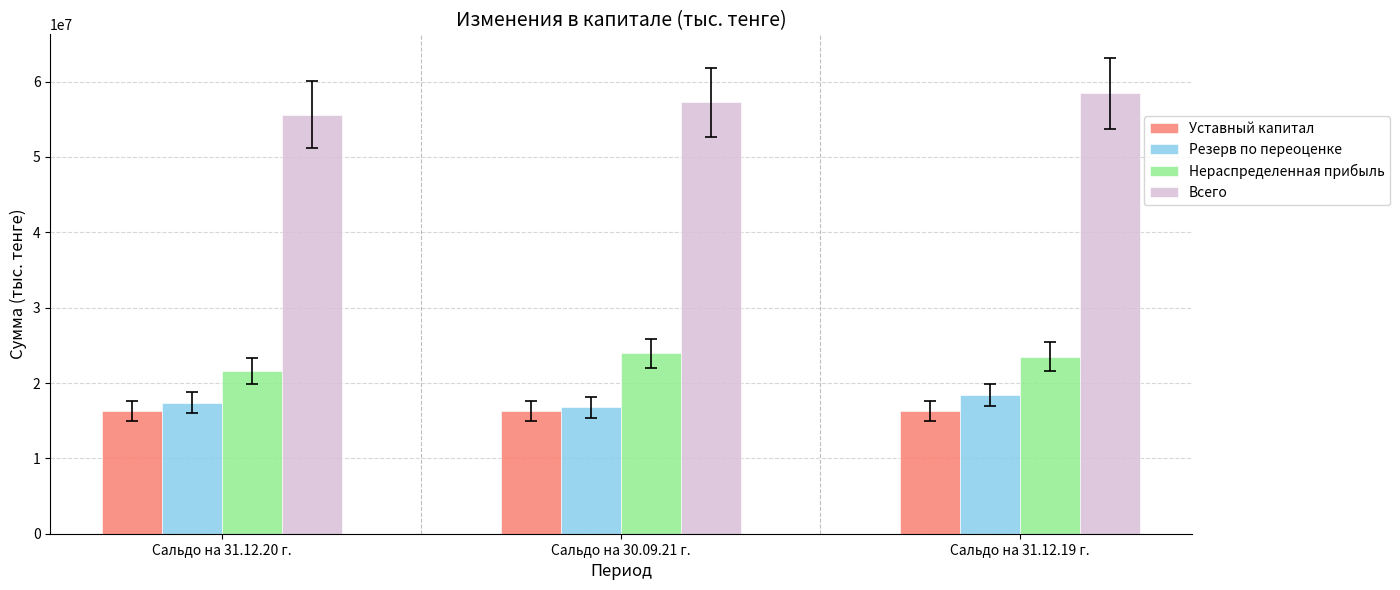

Is the value of Резерв по переоценке at Сальдо на 30.09.21 г. greater than the value of Всего at Сальдо на 31.12.19 г.?

No